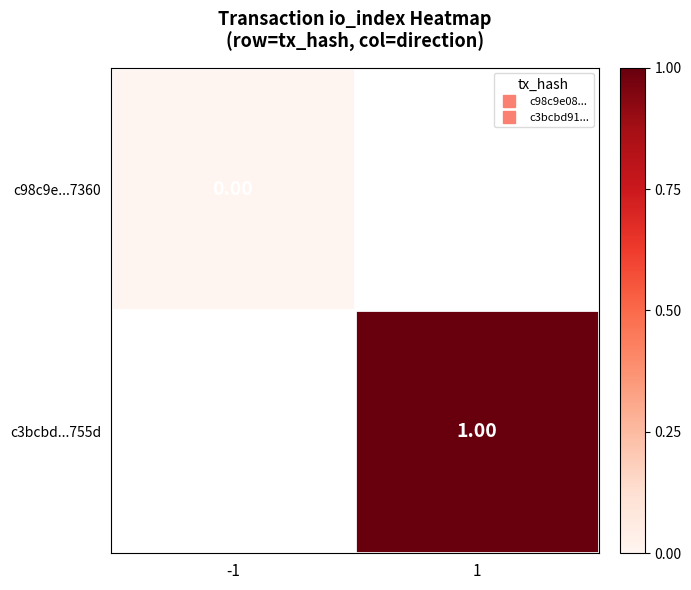

Which has a higher value, -1 or 1?

1